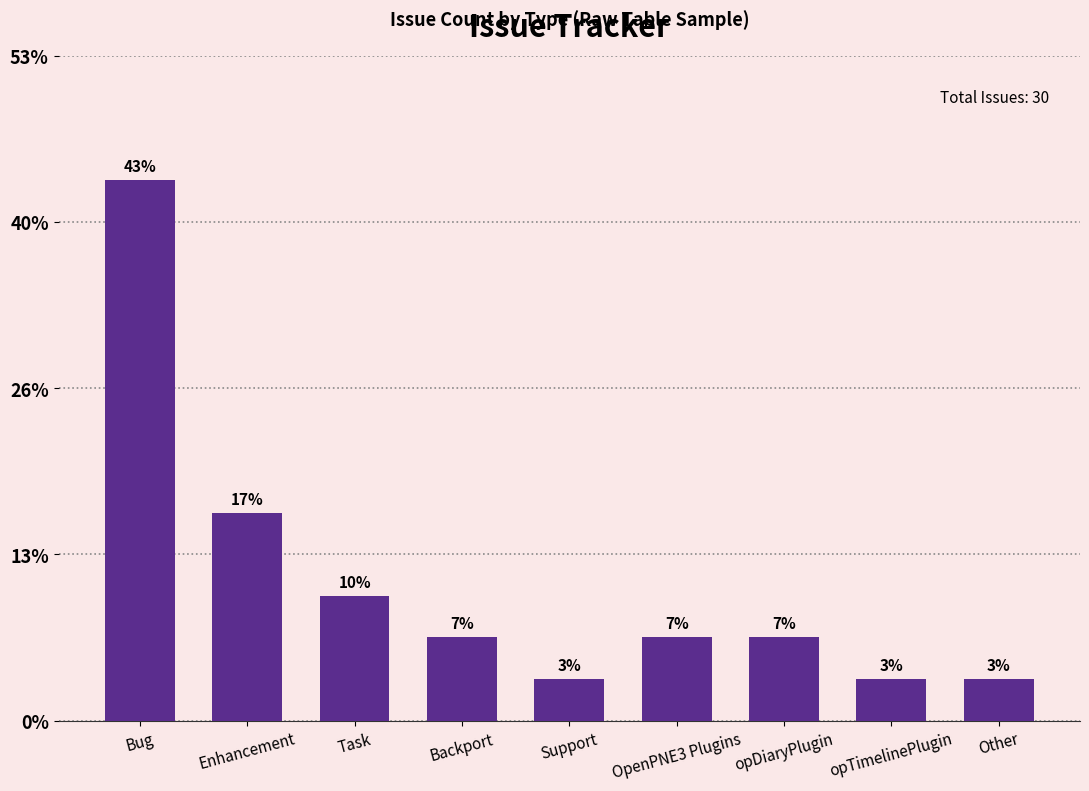

Does the chart contain any negative values?

No